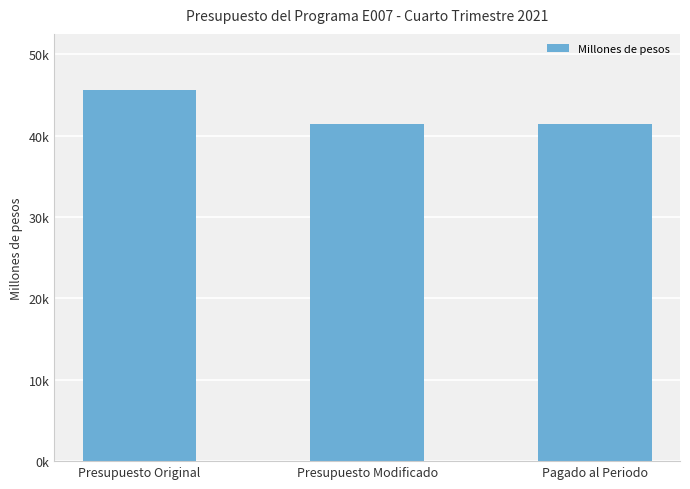

Does the chart contain any negative values?

No